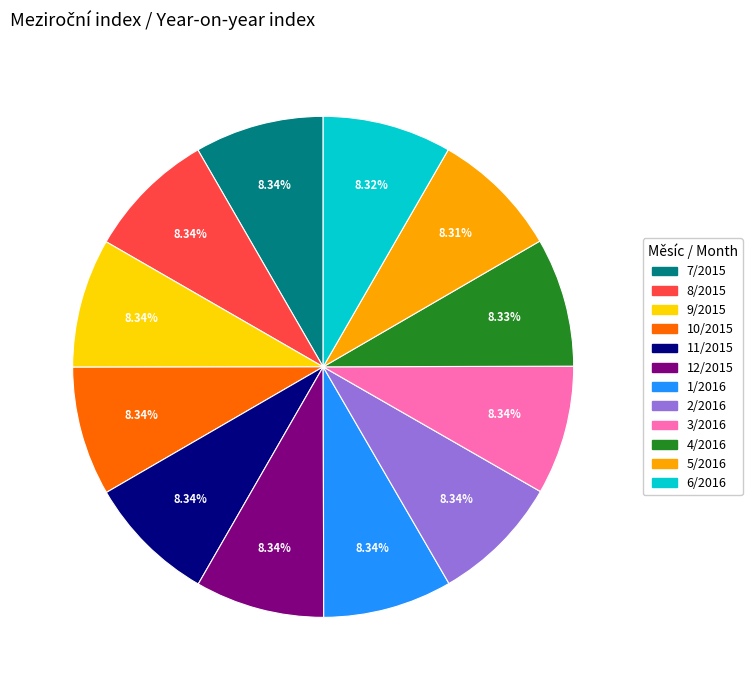

Is there any slice that represents more than half of the pie?

No